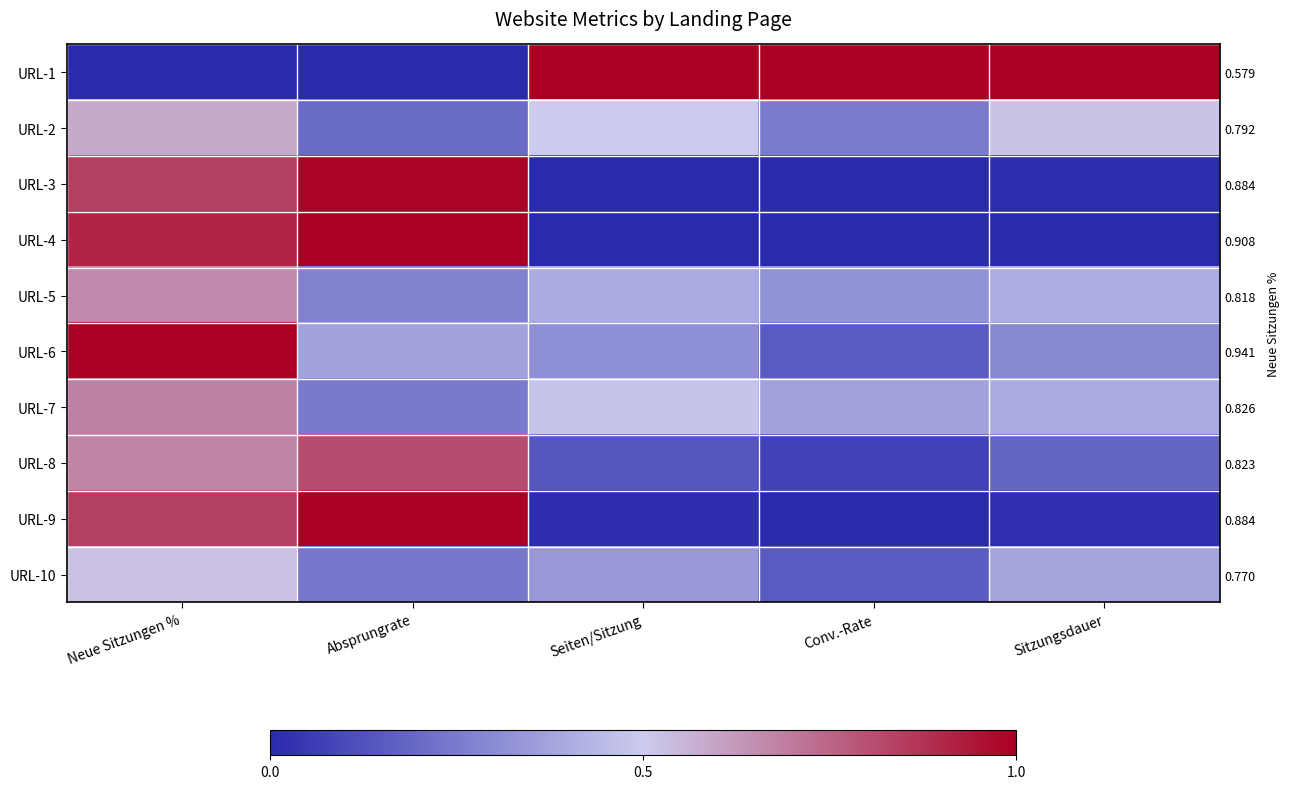

Which series has the largest total across all categories?

URL-1